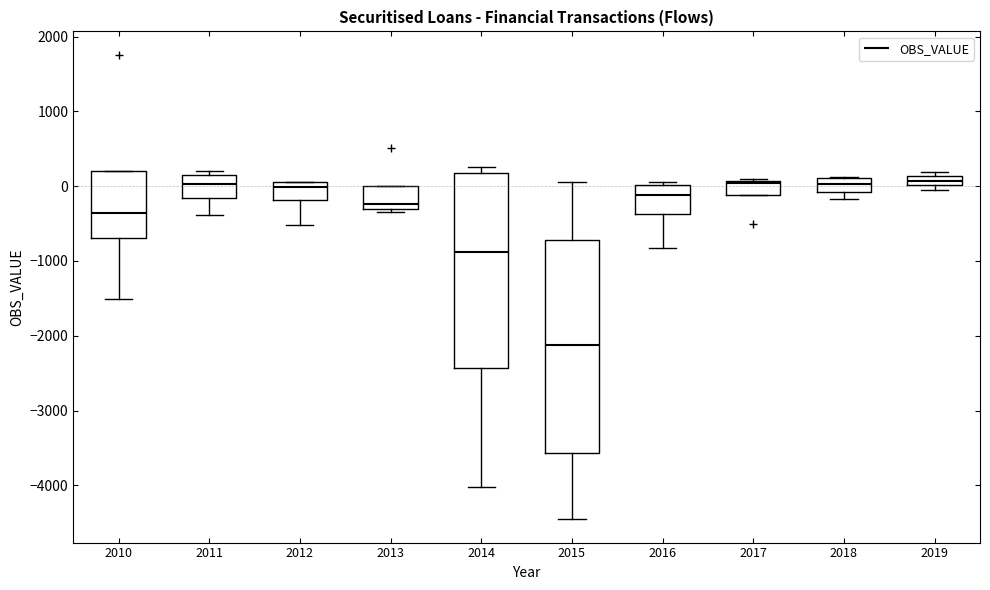

Comparing the boxes themselves (not the whiskers), which one is the tallest?

2015